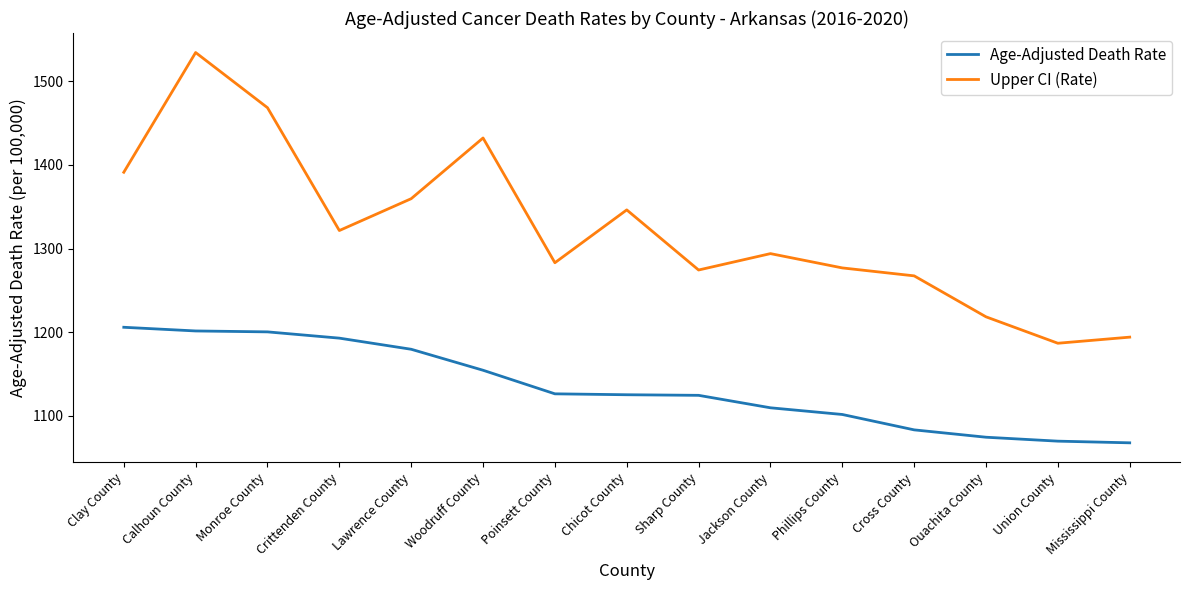

What is the sum of all Age-Adjusted Death Rate values?

17017.0